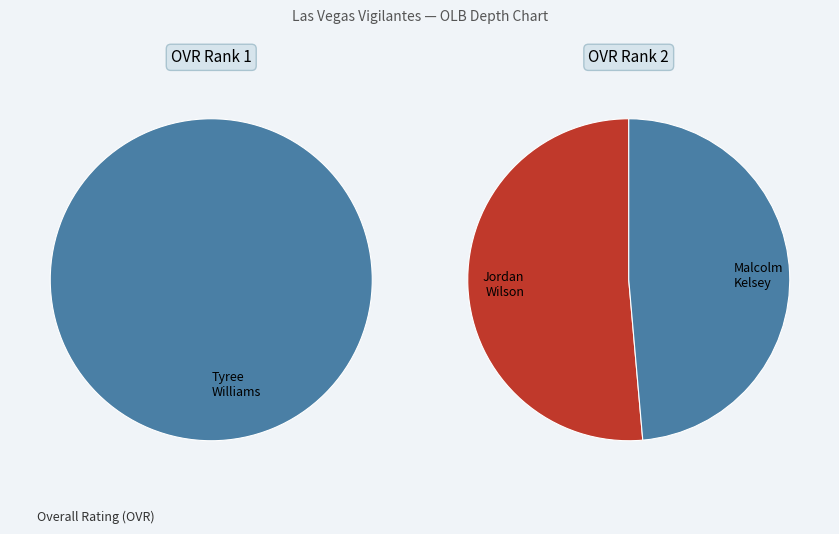

What is the smallest slice in the pie chart?

Malcolm Kelsey